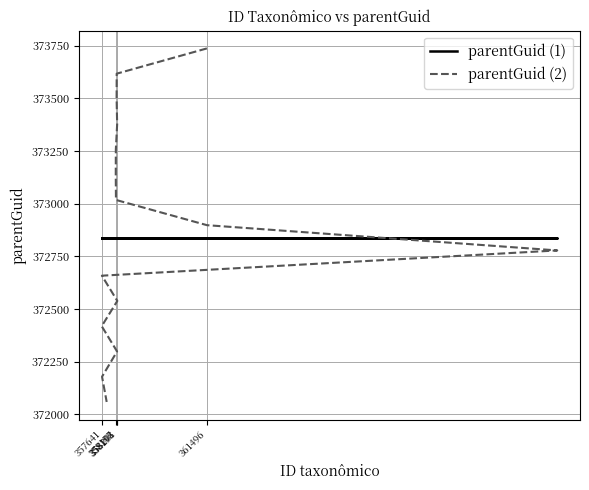

Reading left to right, extract all data points from this chart.

parentGuid (1): 372838	372838	372838	372838	372838	372838	372838	372838	372838	372838	372838	372838	372838	372838	372838
parentGuid (2): 373738	373618	373498	373378	373258	373138	373018	372898	372778	372658	372538	372418	372298	372178	372058